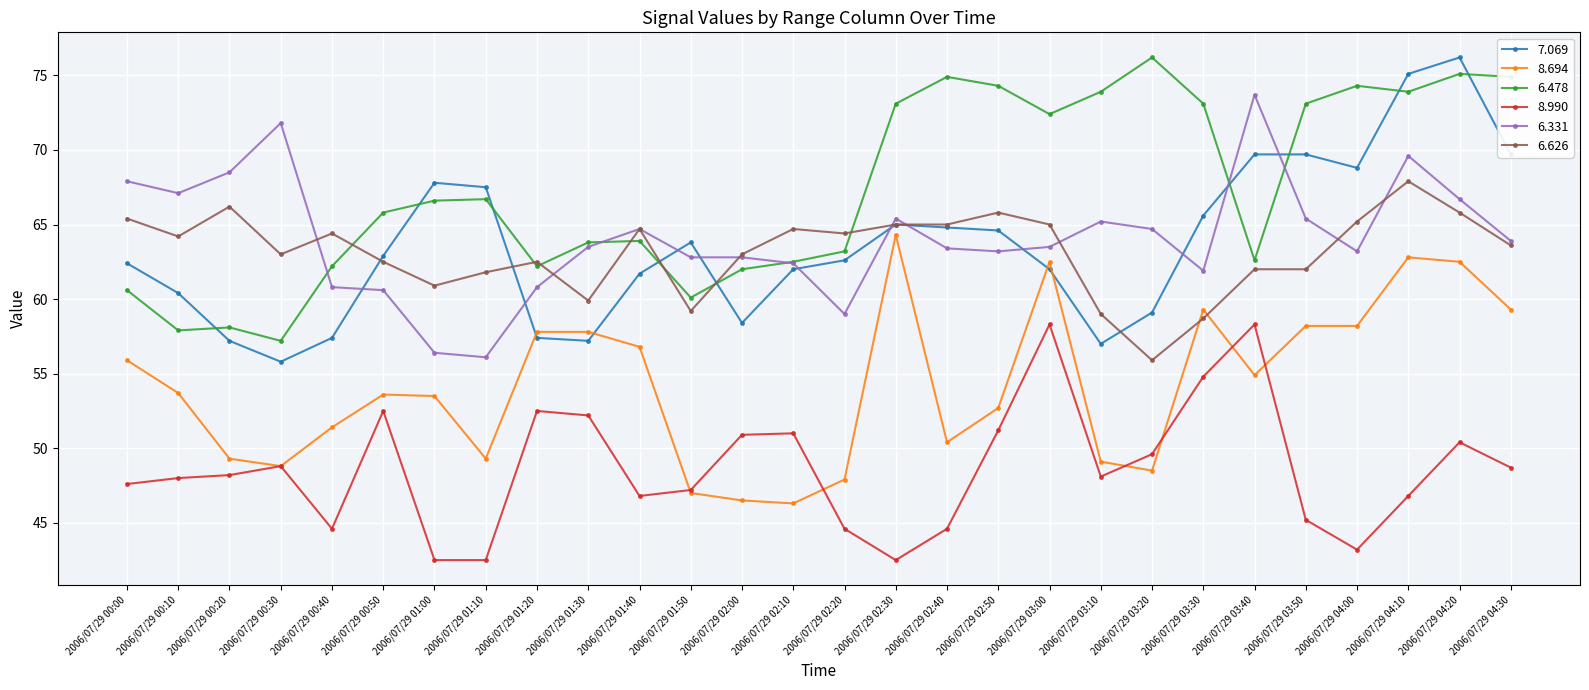

How many lines are shown in the chart?

6